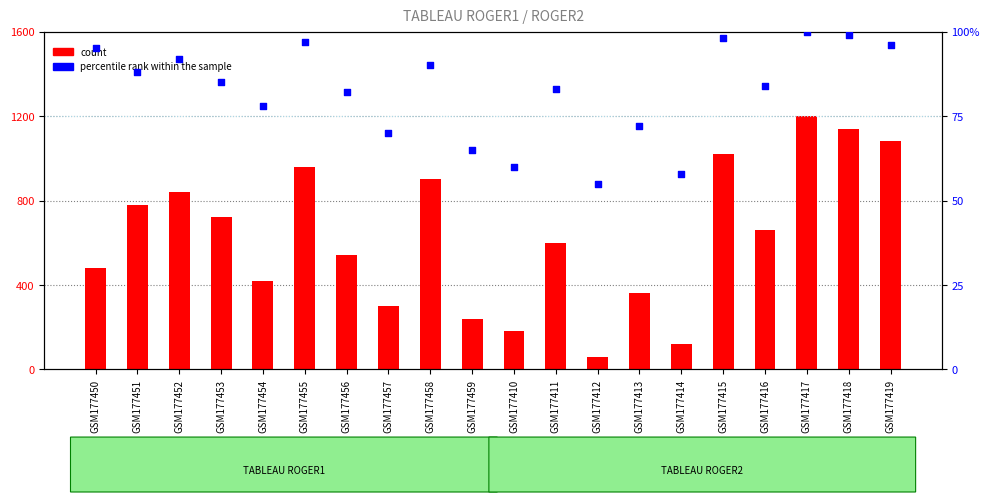

Which series reaches the maximum Y coordinate?

count